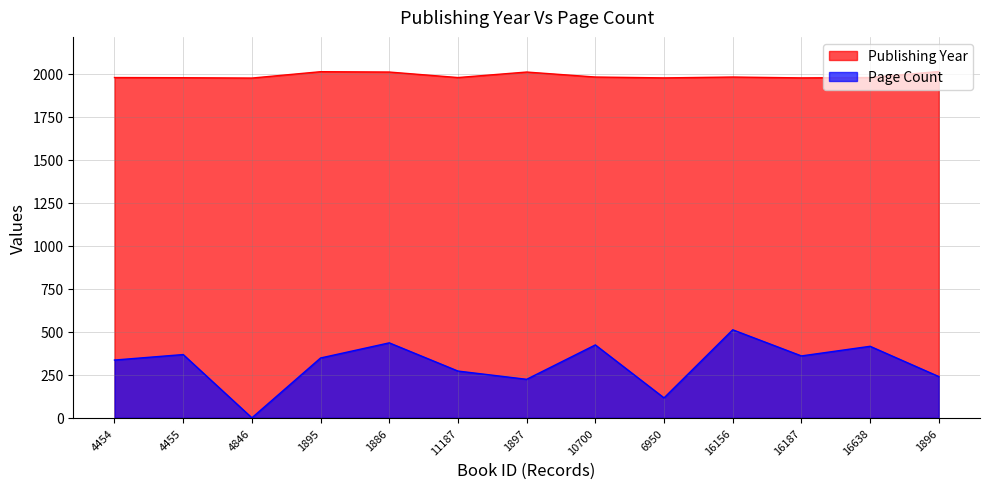

In publishingYear, how many points are higher than both neighbors (excluding endpoints)?

3